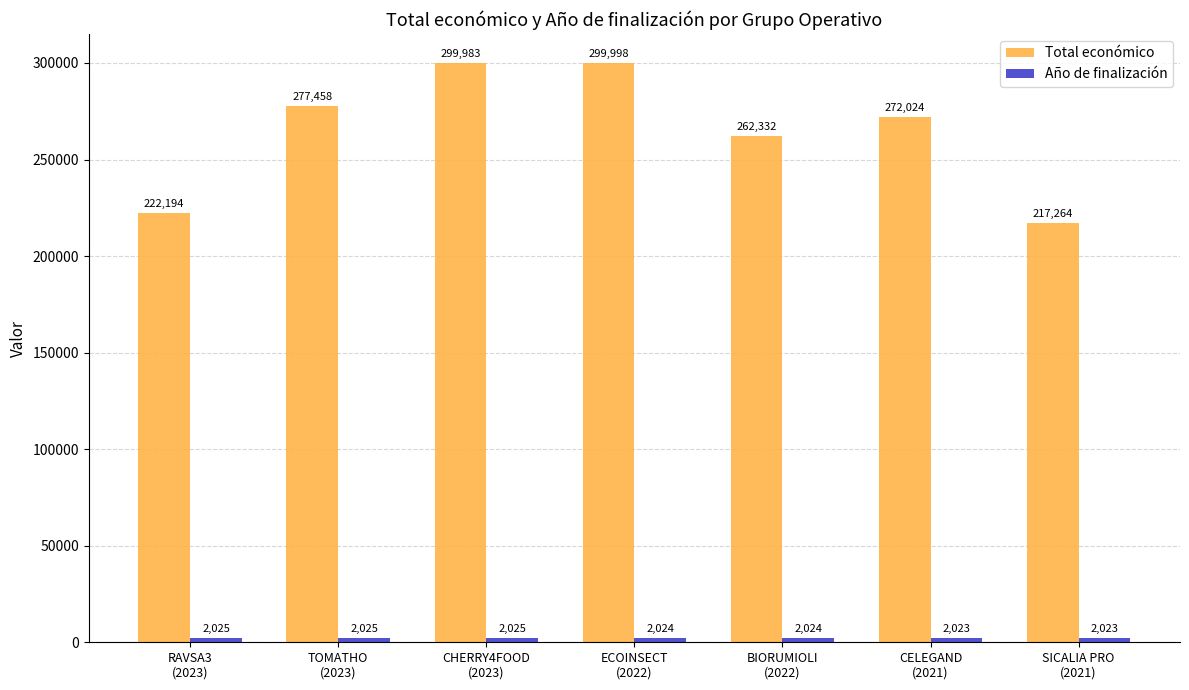

What is the total value across all series at TOMATHO
(2023)?

279483